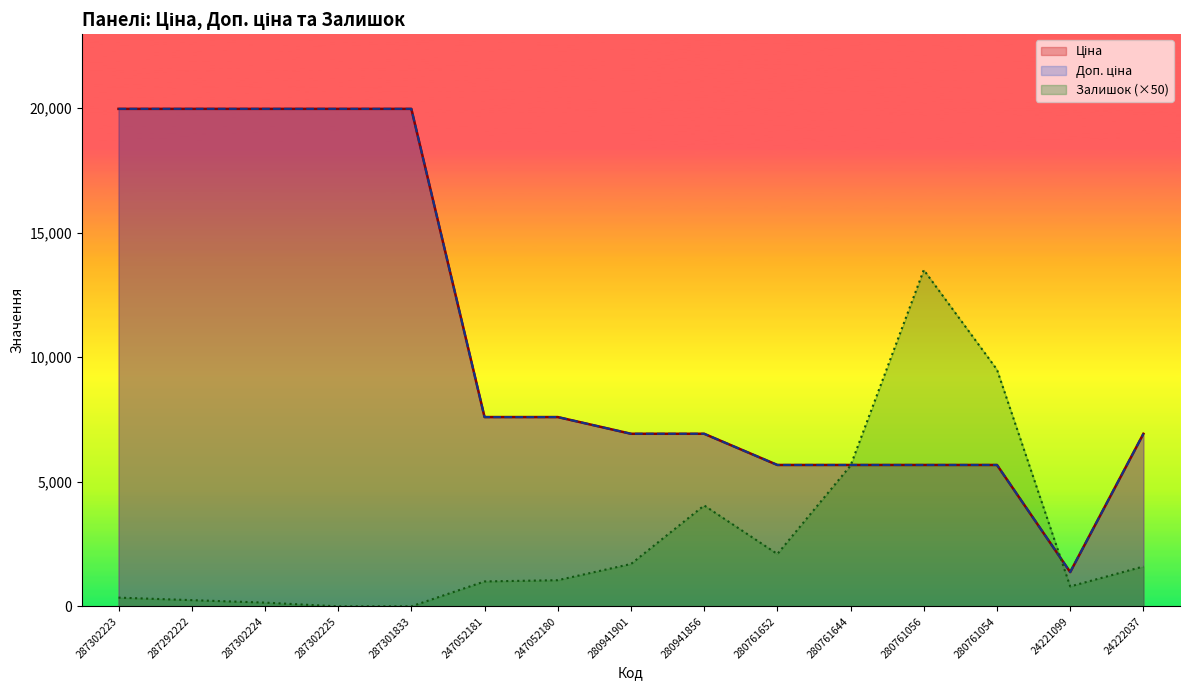

At how many categories does at least one series exceed 17126?

5